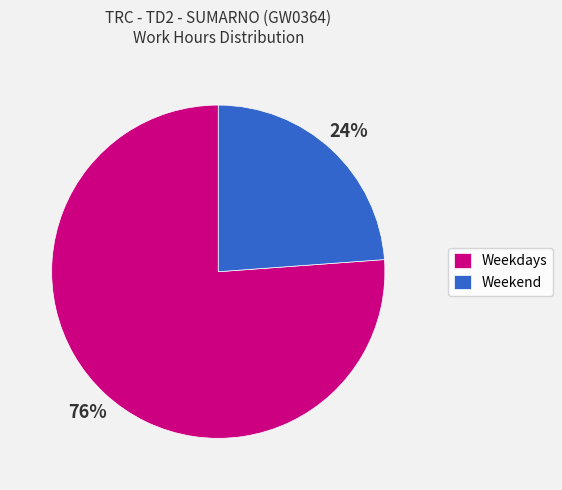

To the nearest percent, what percentage of the pie is Weekdays?

76%